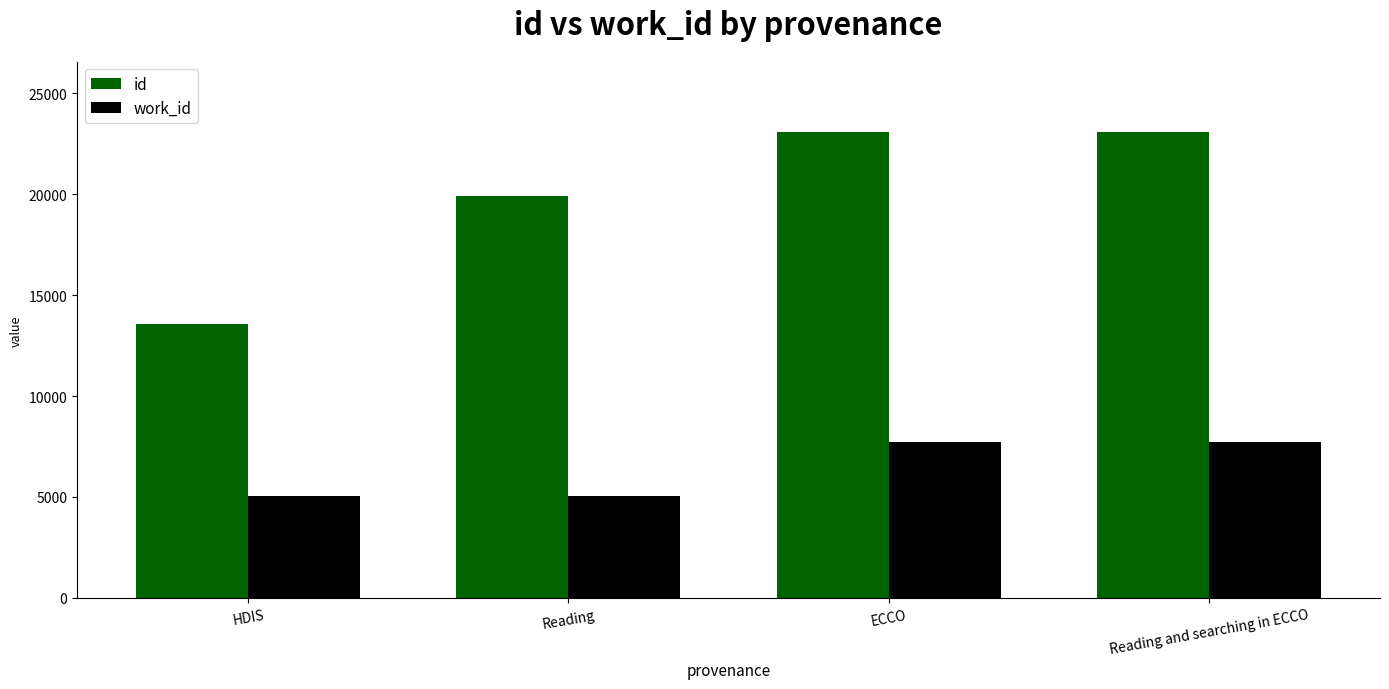

Between Reading and Reading and searching in ECCO, which series saw the biggest shift?

id